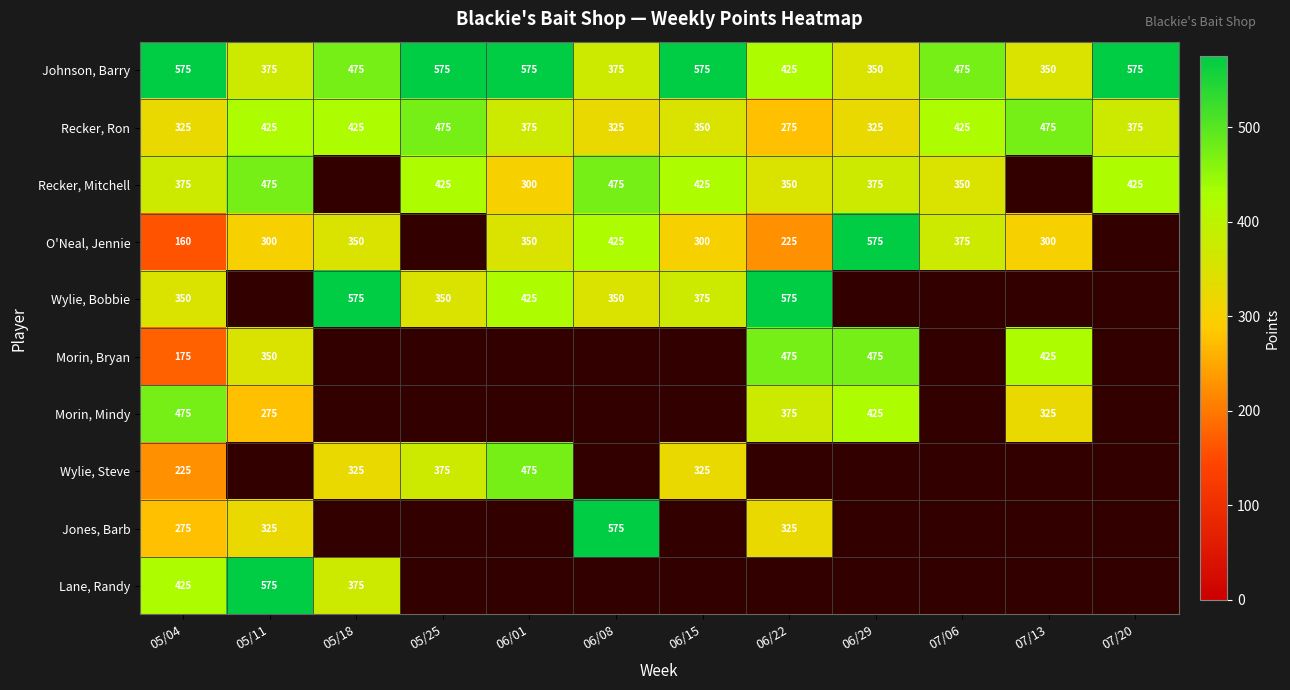

True or false: Jones, Barb has a value of 575 at 06/08.

True